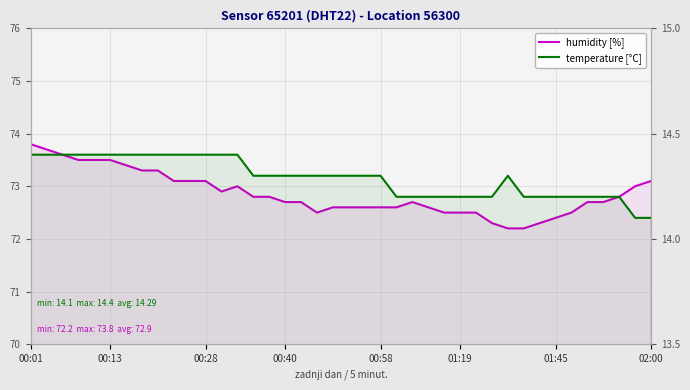

How many temperature [°C] values are between 14 and 15?

40